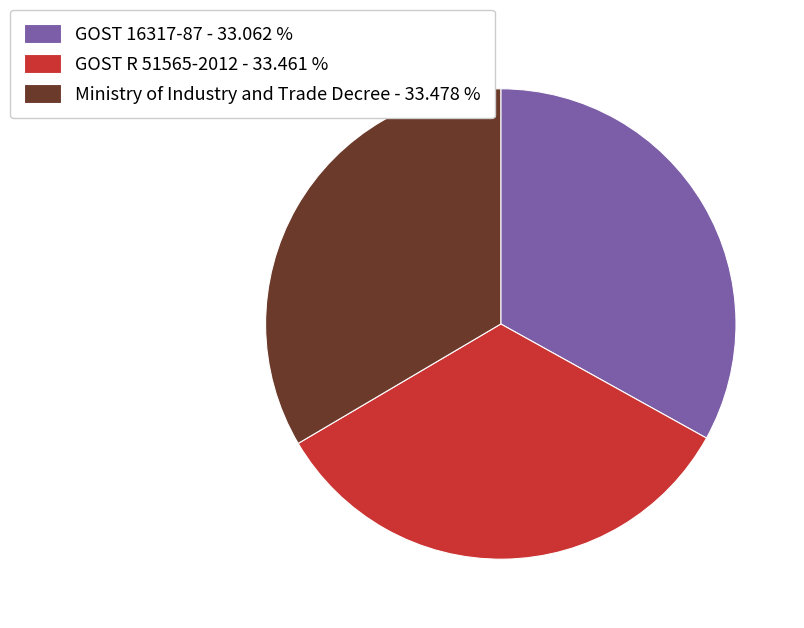

Does any single category account for the majority?

No